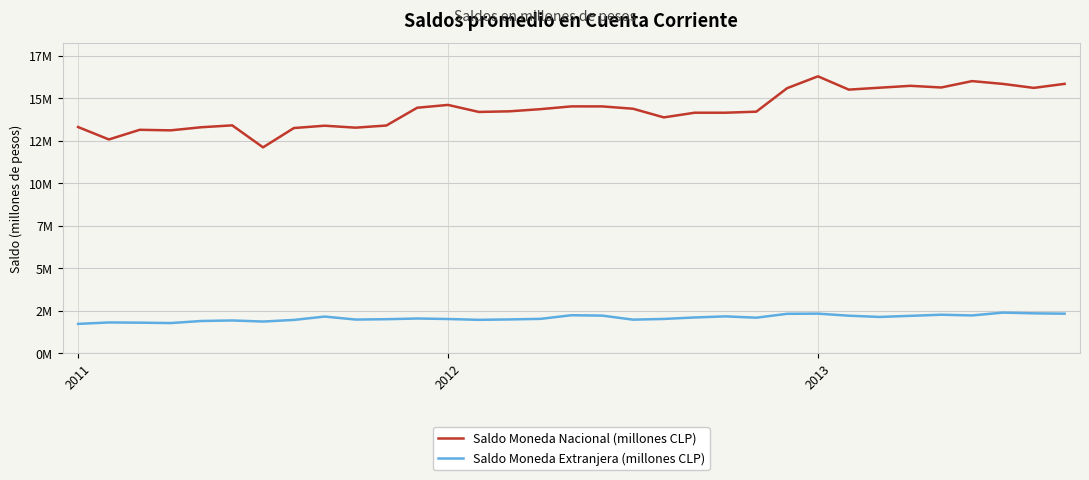

Which series has the largest total across all categories?

Saldo Moneda Nacional (millones CLP)